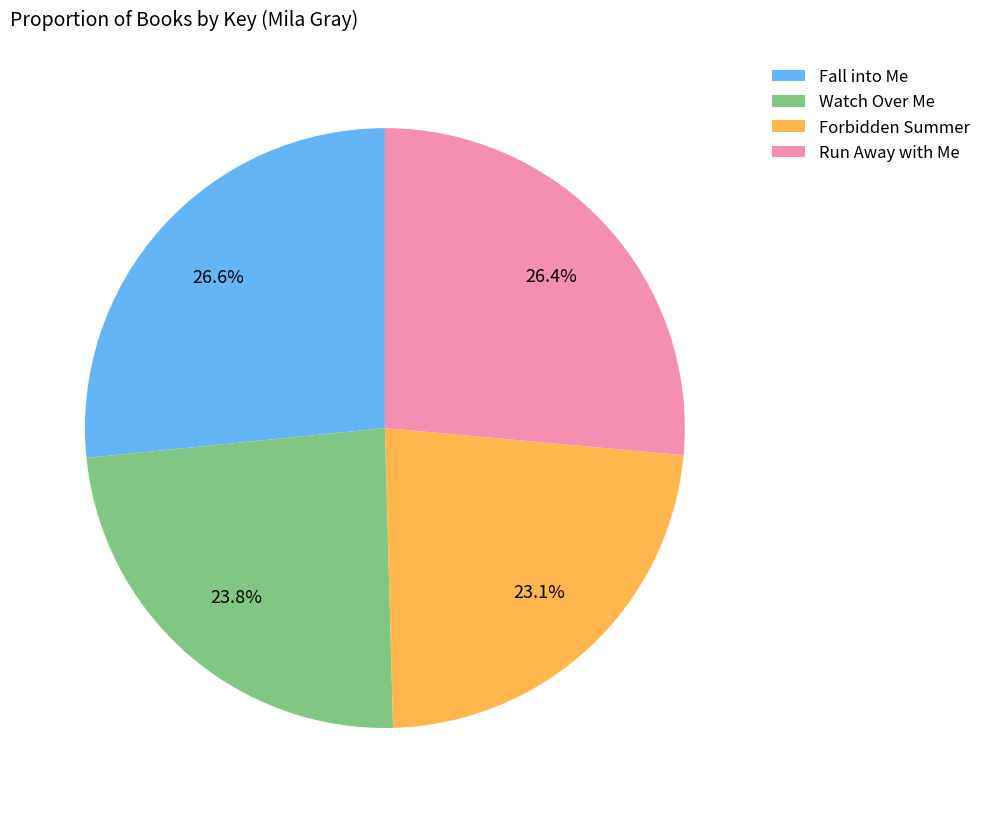

What percentage is the Fall into Me slice, to the nearest percent?

27%